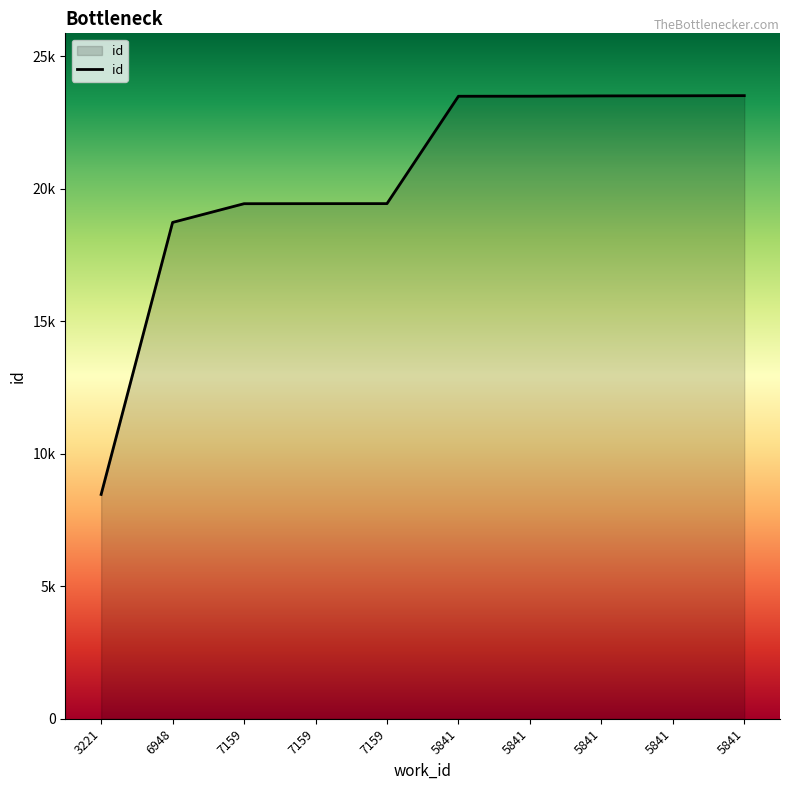

Is this an area chart (filled region under the line)?

Yes